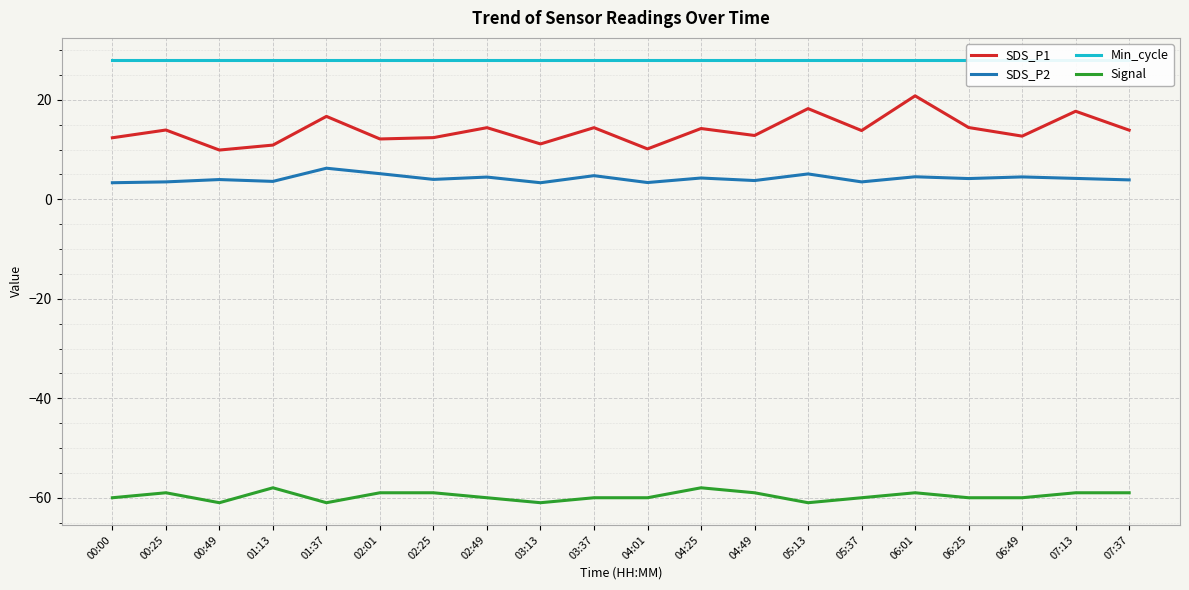

Reading left to right, transcribe all the data shown in this chart.

SDS_P1: 00:00=12.4	00:25=13.9	00:49=9.9	01:13=10.9	01:37=16.7	02:01=12.1	02:25=12.4	02:49=14.4	03:13=11.1	03:37=14.4	04:01=10.1	04:25=14.2	04:49=12.8	05:13=18.2	05:37=13.8	06:01=20.8	06:25=14.4	06:49=12.7	07:13=17.7	07:37=13.9
SDS_P2: 00:00=3.3	00:25=3.5	00:49=4.0	01:13=3.6	01:37=6.2	02:01=5.2	02:25=4.0	02:49=4.5	03:13=3.3	03:37=4.8	04:01=3.4	04:25=4.3	04:49=3.8	05:13=5.1	05:37=3.5	06:01=4.5	06:25=4.2	06:49=4.5	07:13=4.2	07:37=3.9
Min_cycle: 00:00=28.0	00:25=28.0	00:49=28.0	01:13=28.0	01:37=28.0	02:01=28.0	02:25=28.0	02:49=28.0	03:13=28.0	03:37=28.0	04:01=28.0	04:25=28.0	04:49=28.0	05:13=28.0	05:37=28.0	06:01=28.0	06:25=28.0	06:49=28.0	07:13=28.0	07:37=28.0
Signal: 00:00=-60.0	00:25=-59.0	00:49=-61.0	01:13=-58.0	01:37=-61.0	02:01=-59.0	02:25=-59.0	02:49=-60.0	03:13=-61.0	03:37=-60.0	04:01=-60.0	04:25=-58.0	04:49=-59.0	05:13=-61.0	05:37=-60.0	06:01=-59.0	06:25=-60.0	06:49=-60.0	07:13=-59.0	07:37=-59.0